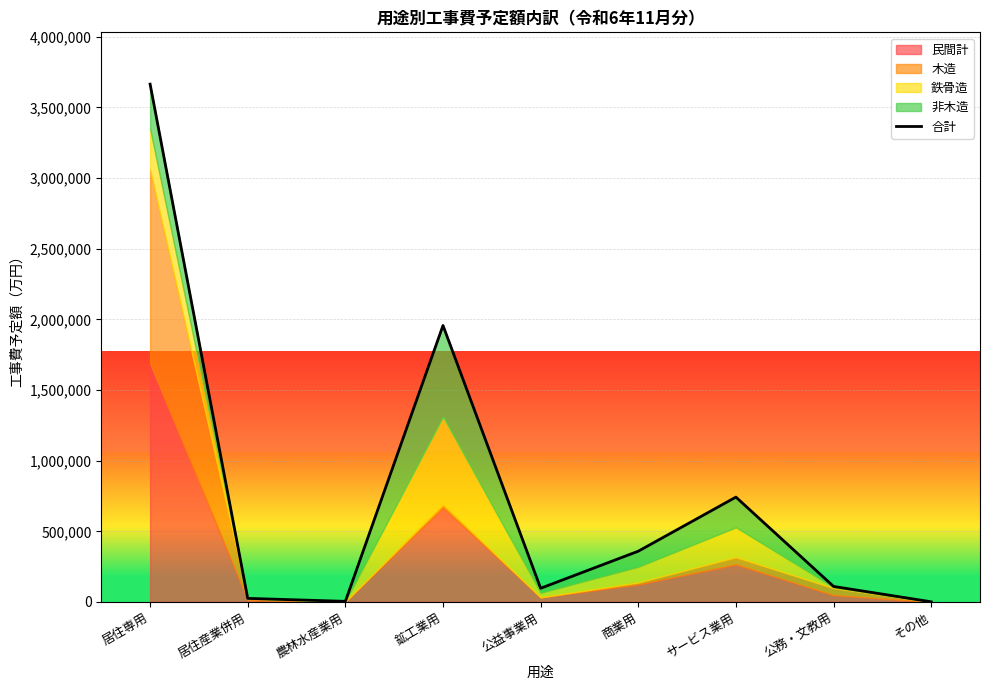

At which category does the data reach its first local valley?

農林水産業用